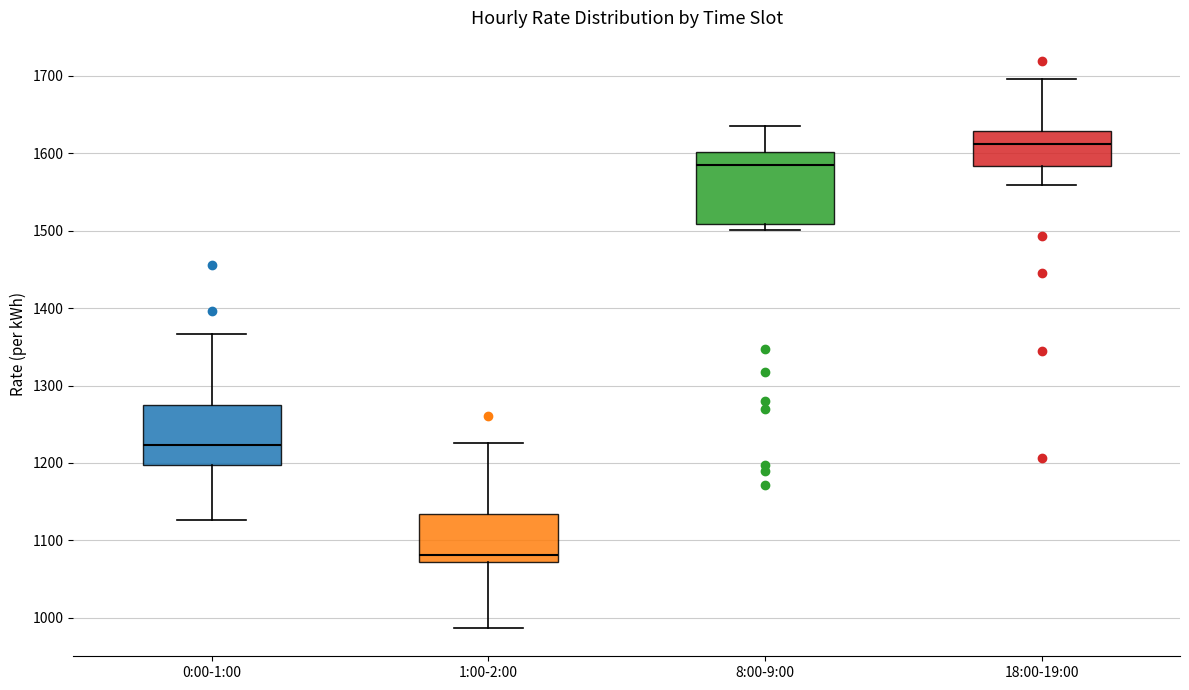

Comparing the boxes themselves (not the whiskers), which one is the tallest?

8:00-9:00